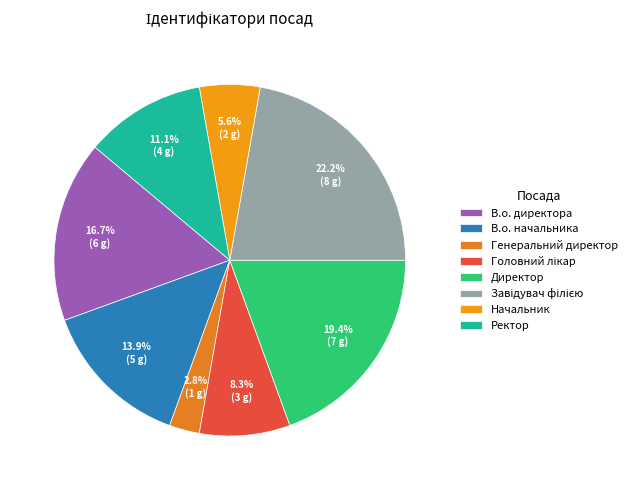

How many segments does this pie chart have?

8